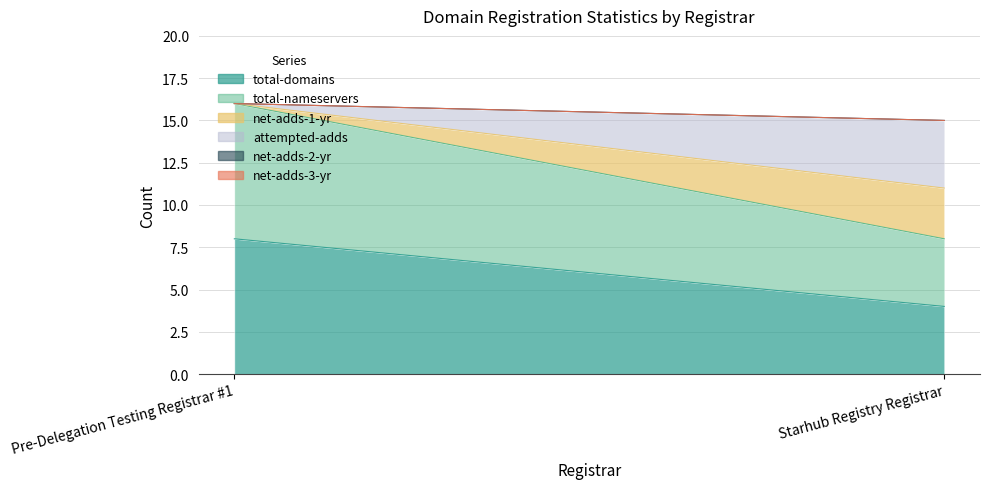

Is the value of total-domains at Starhub Registry Registrar greater than the value of total-nameservers at Starhub Registry Registrar?

No